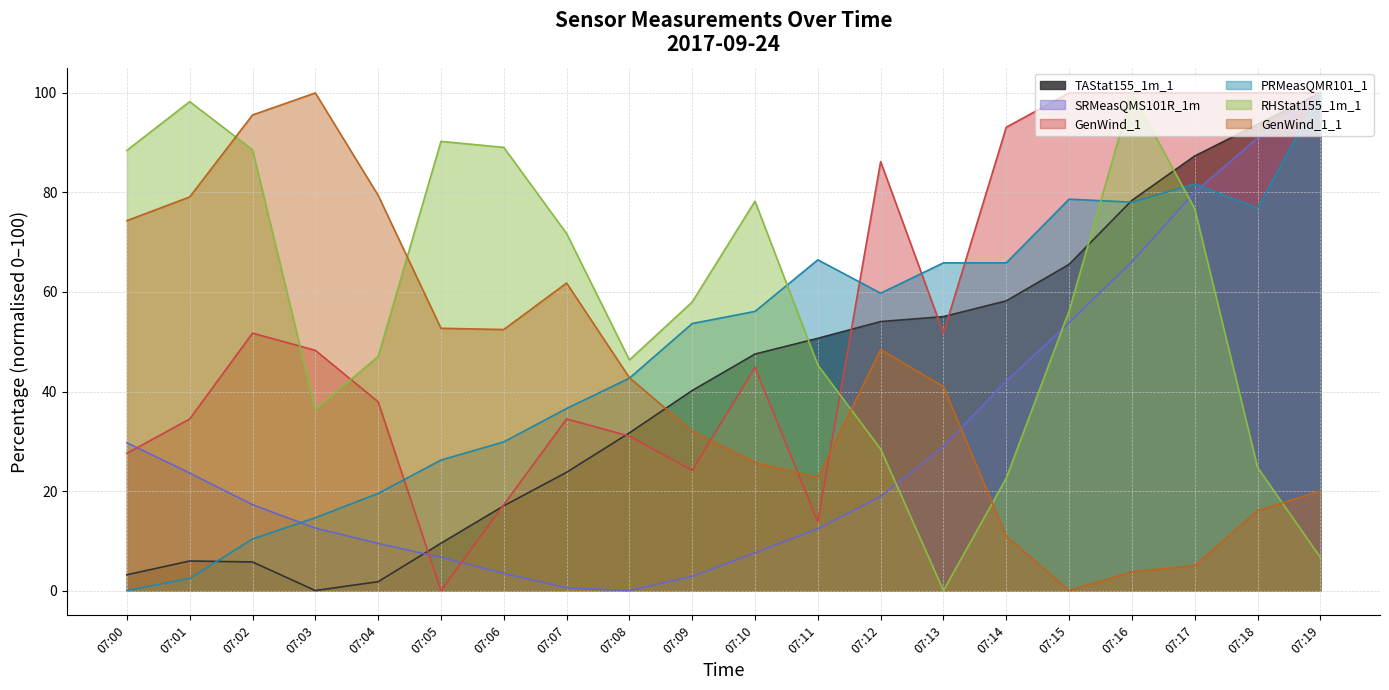

At how many categories does at least one series exceed 14?

20